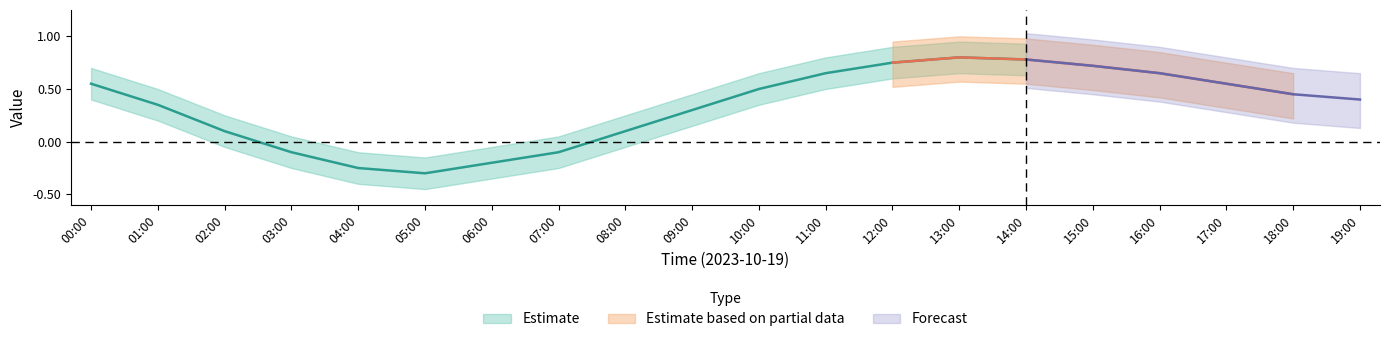

Rank the categories by temperature_center value from highest to lowest.

13:00, 14:00, 12:00, 15:00, 11:00, 16:00, 00:00, 17:00, 10:00, 18:00, 19:00, 01:00, 09:00, 02:00, 08:00, 03:00, 07:00, 06:00, 04:00, 05:00